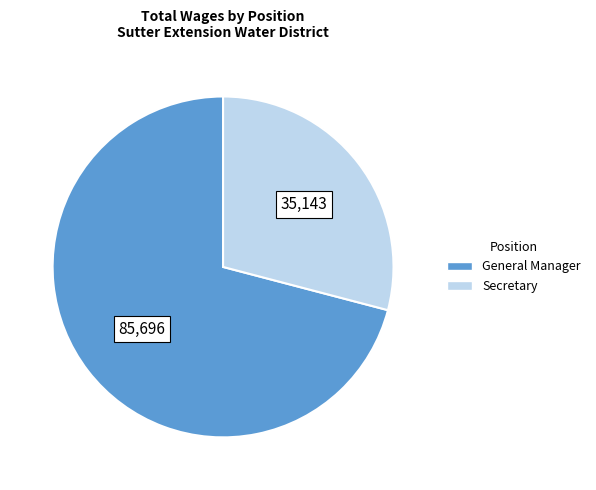

True or false: General Manager accounts for 76% of the total.

False